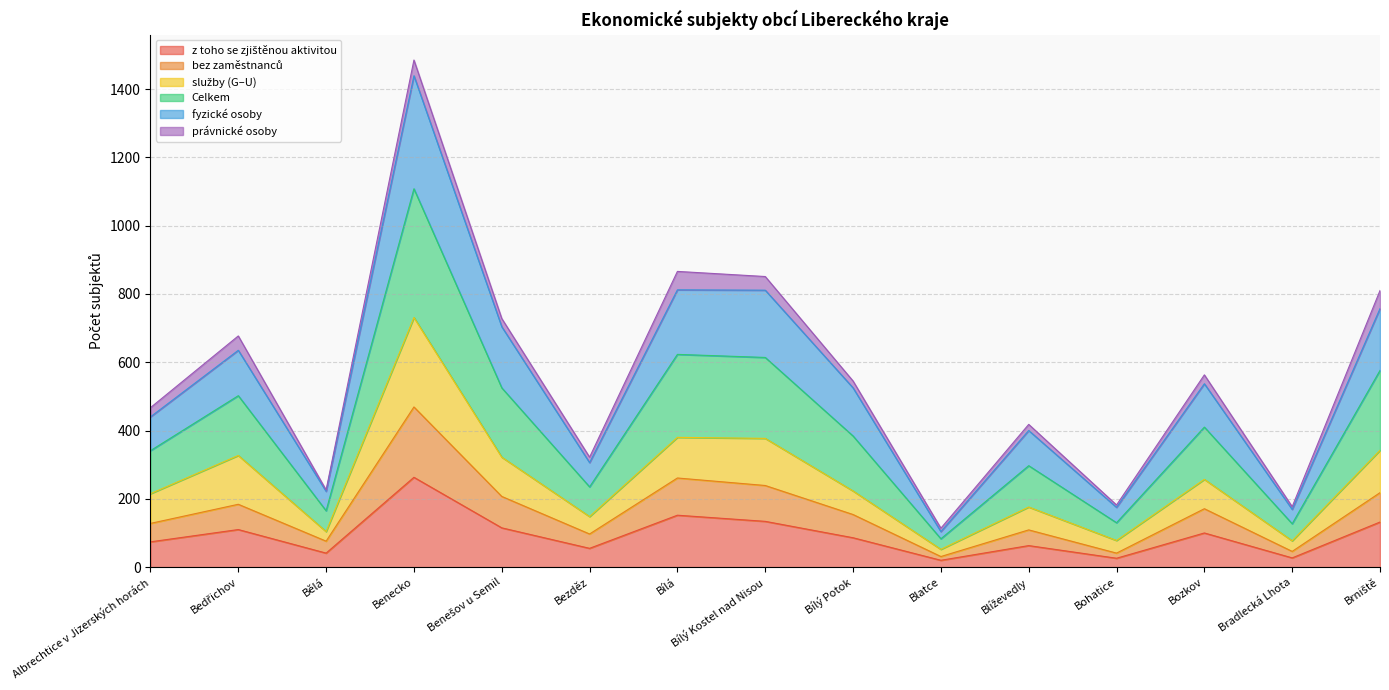

List the labels in order of Celkem value, smallest first.

Blatce, Bradlecká Lhota, Bohatice, Bělá, Bezděz, Blíževedly, Albrechtice v Jizerských horách, Bílý Potok, Bozkov, Bedřichov, Benešov u Semil, Brniště, Bílý Kostel nad Nisou, Bílá, Benecko